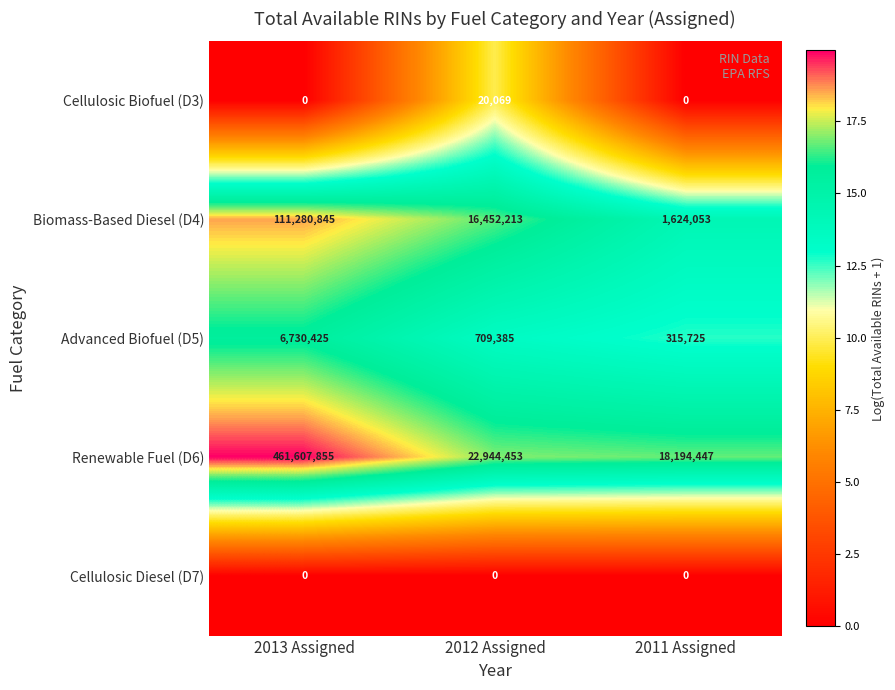

True or false: Cellulosic Diesel (D7) has a value of 0 at 2013 Assigned.

True